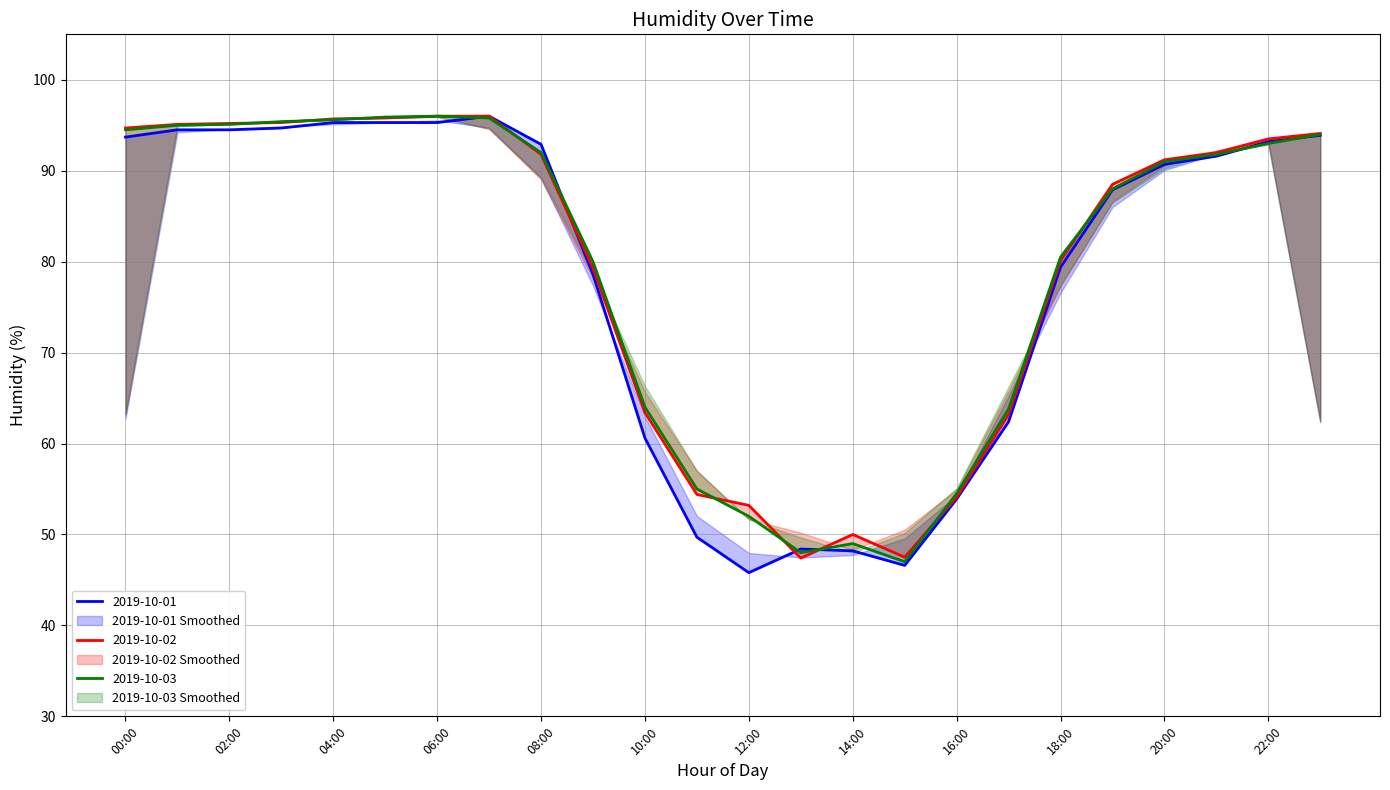

What is the average value of the 2019-10-03 series?

79.5